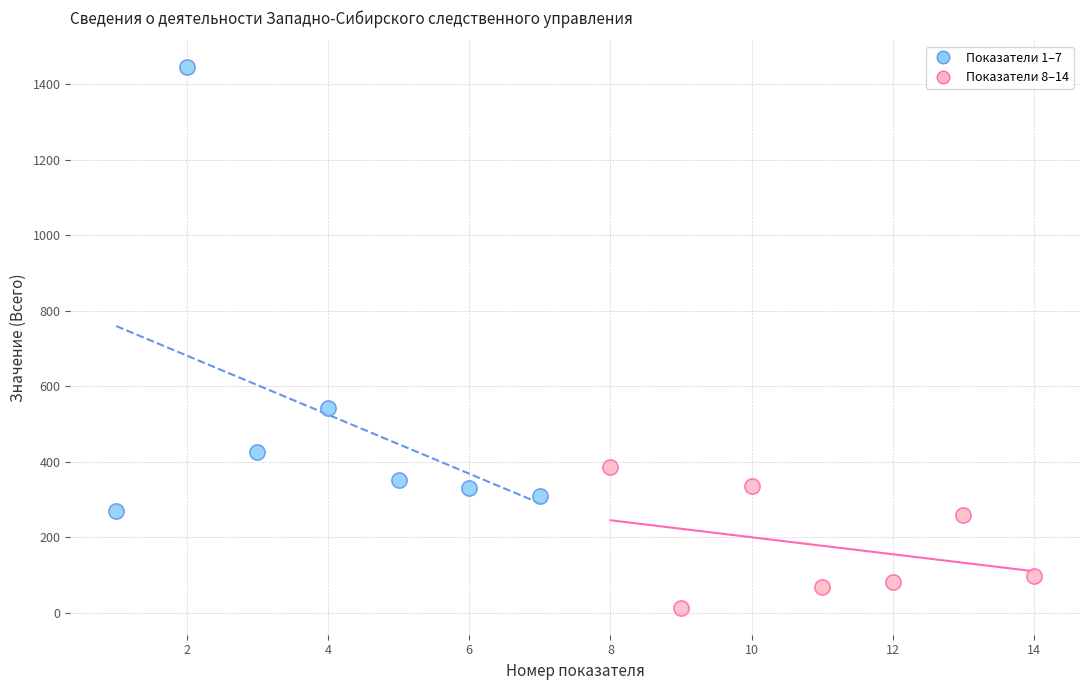

Which series has the widest spread of Y values?

Показатели 1–7